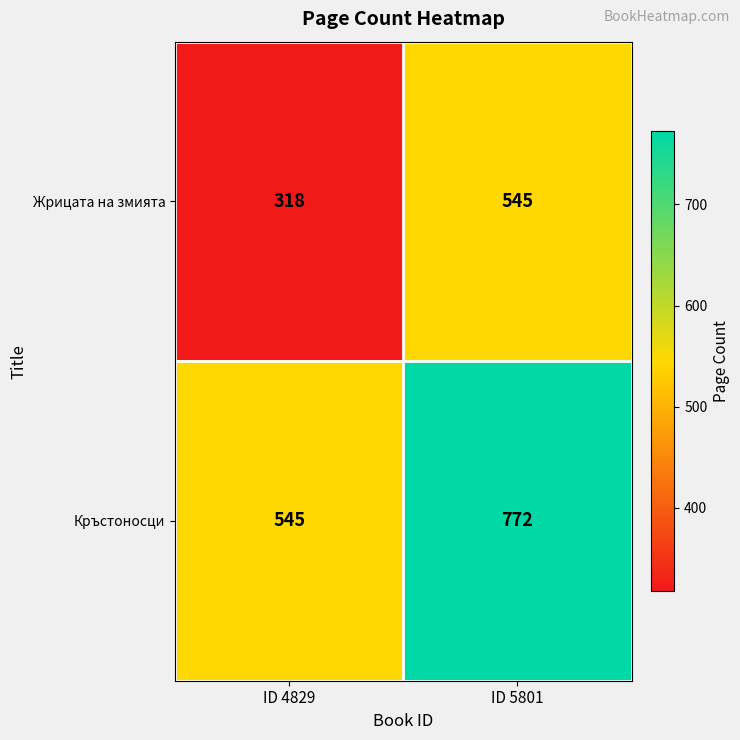

At which label does Кръстоносци reach its minimum?

ID 4829